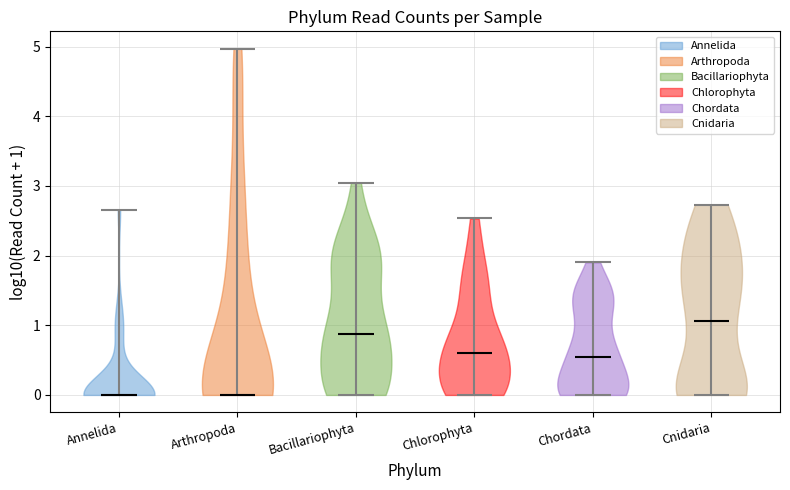

Reading left to right, read every violin against the y-axis: where its median line is, and the lowest and highest points it reaches. The values are not printed on the chart, so give them approximately, as read against the axis.

Annelida: median line 0.0, lowest point 0.0, highest point 2.7
Arthropoda: median line 0.0, lowest point 0.0, highest point 5.0
Bacillariophyta: median line 0.9, lowest point 0.0, highest point 3.0
Chlorophyta: median line 0.6, lowest point 0.0, highest point 2.5
Chordata: median line 0.5, lowest point 0.0, highest point 1.9
Cnidaria: median line 1.1, lowest point 0.0, highest point 2.7